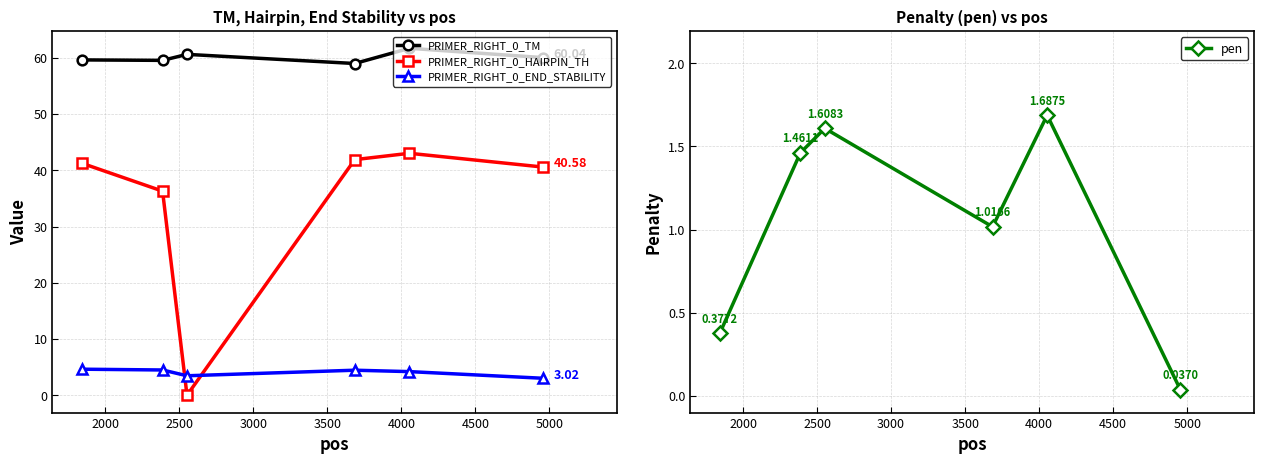

Does the chart have visible grid lines?

Yes